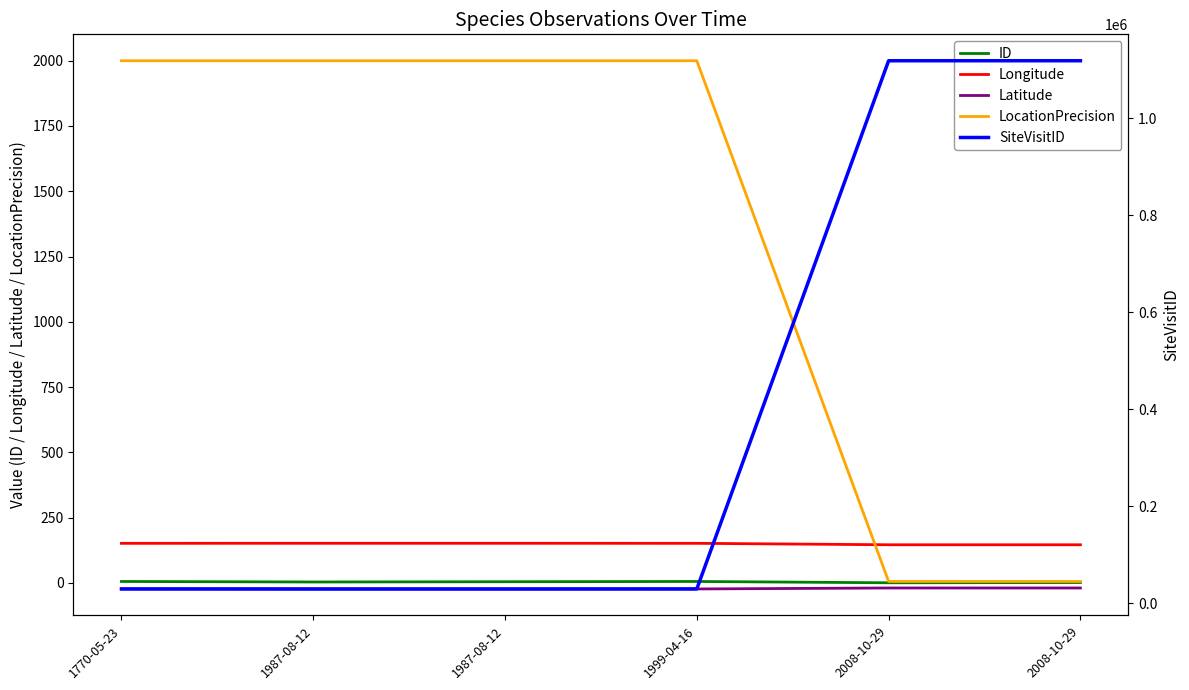

The value of ID at 2008-10-29 is 0.0. True or false?

True